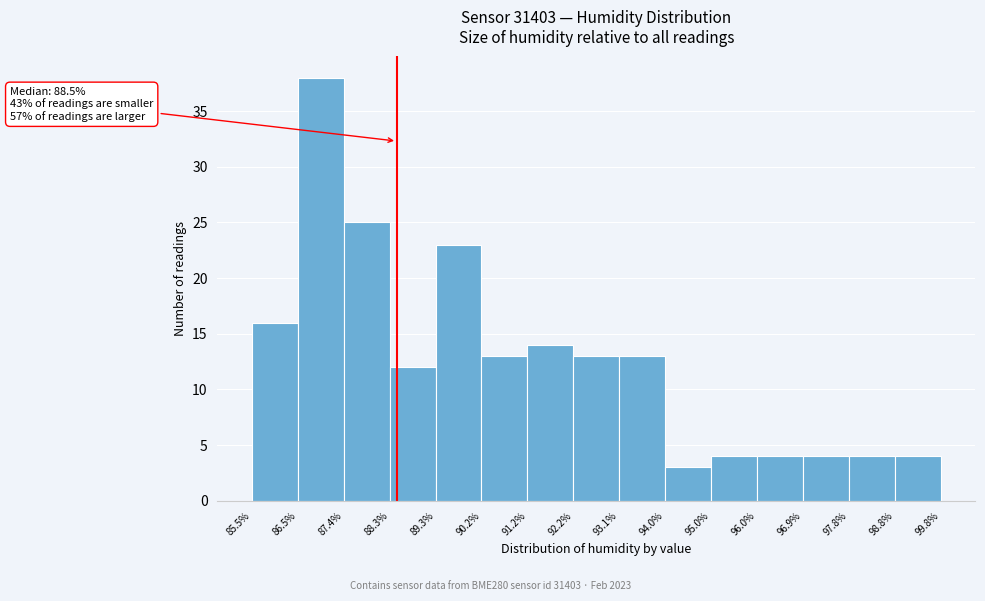

Which range on the x-axis has the tallest bar?

86.5% to 87.4%